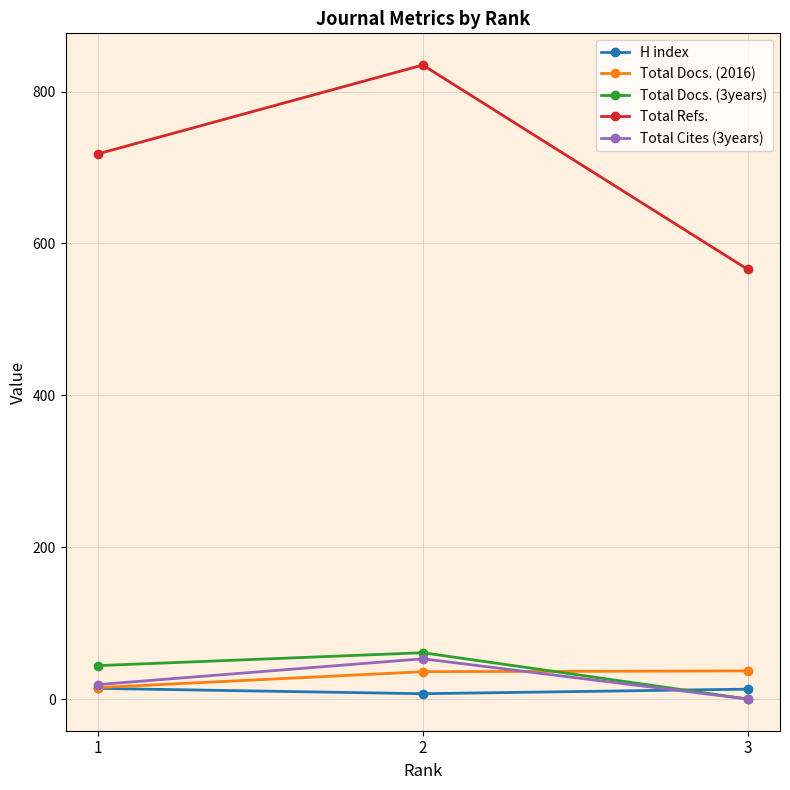

What is the value of the Total Docs. (2016) point at the 1st from the left?

15